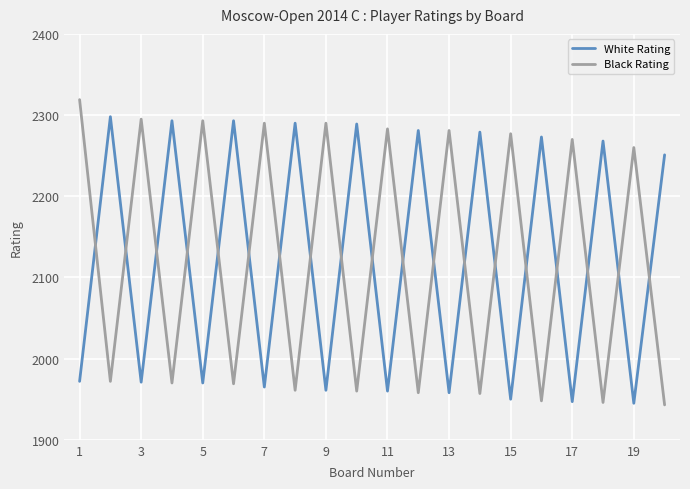

What is the difference between the maximum and minimum values in the Black Rating series?

376